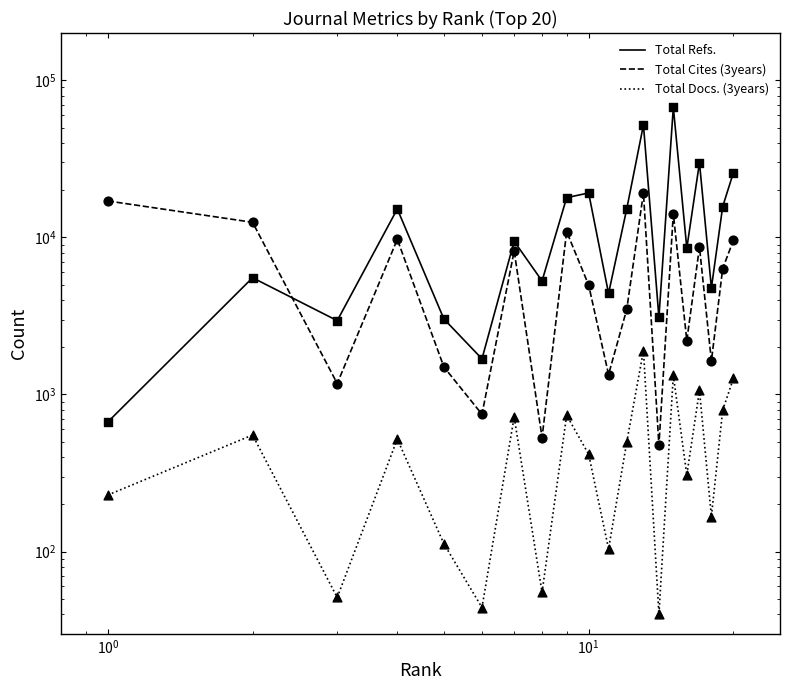

What are all the series names shown in the legend?

Total Refs., Total Cites (3years), Total Docs. (3years)